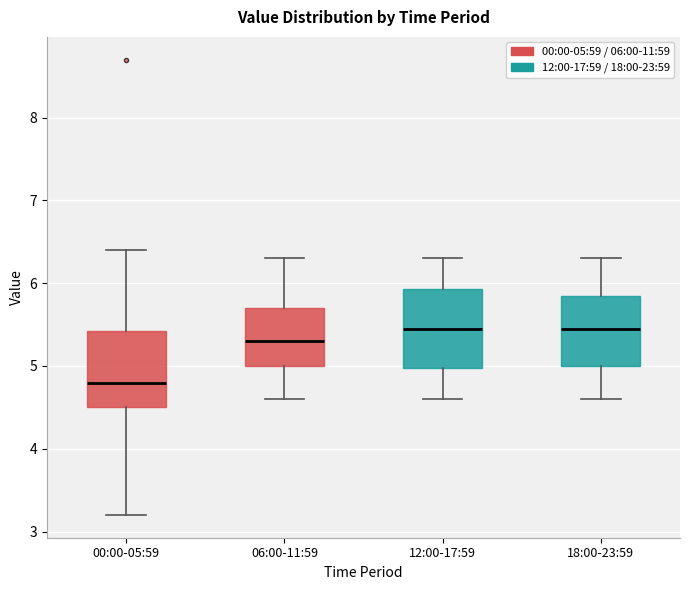

Reading left to right, read every box against the y-axis: the position of its median line, the range the box covers, and the ends of its whiskers. The values are not printed on the chart, so give them approximately, as read against the axis.

00:00-05:59: median 4.8, box 4.5 to 5.4, whiskers 3.2 to 6.4
06:00-11:59: median 5.3, box 5.0 to 5.7, whiskers 4.6 to 6.3
12:00-17:59: median 5.5, box 5.0 to 5.9, whiskers 4.6 to 6.3
18:00-23:59: median 5.5, box 5.0 to 5.9, whiskers 4.6 to 6.3